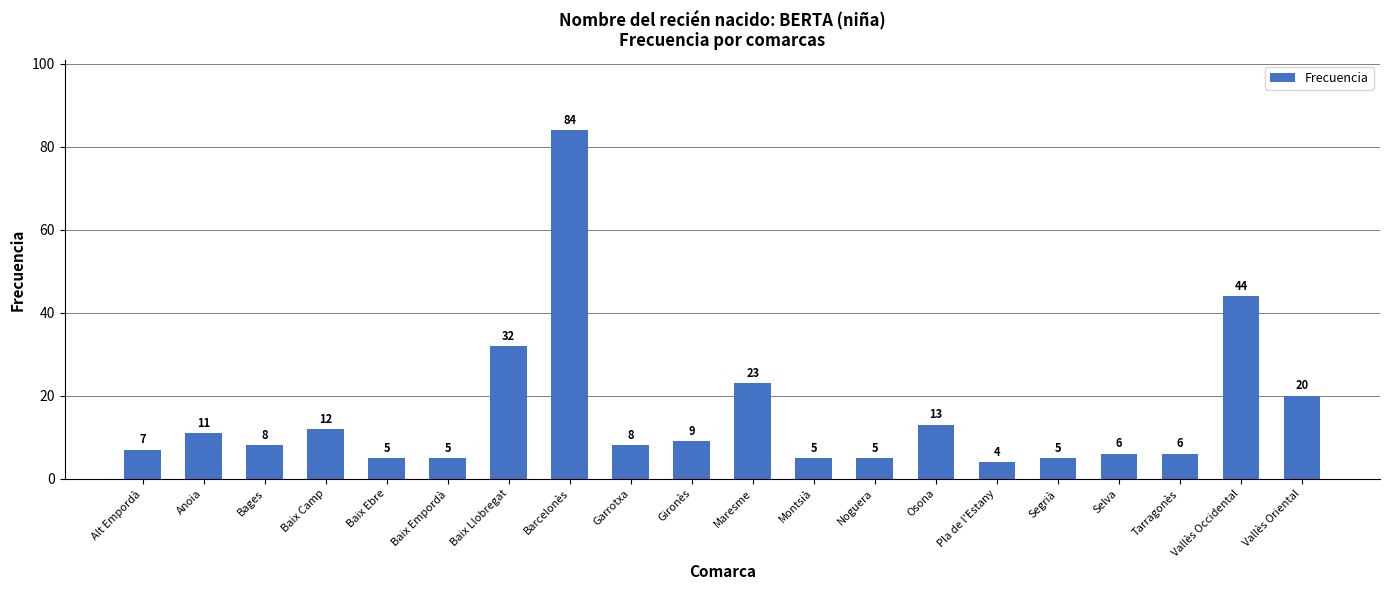

True or false: the data shows 13 at Bages.

False